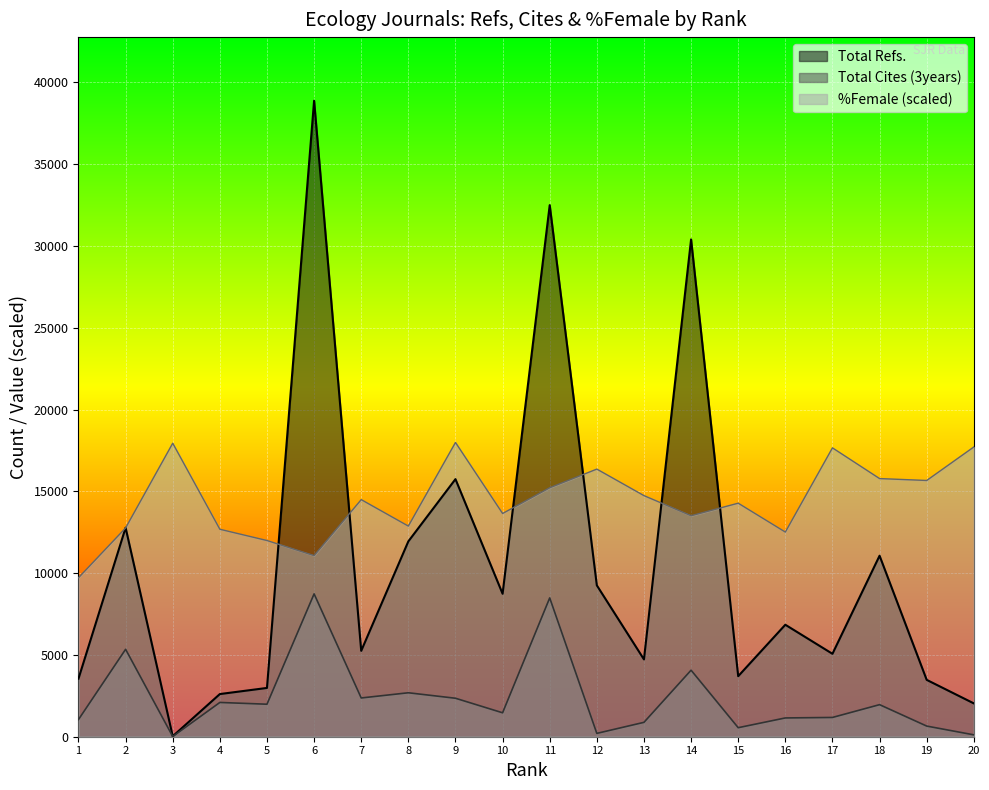

At which category does %Female reach its first local peak?

3